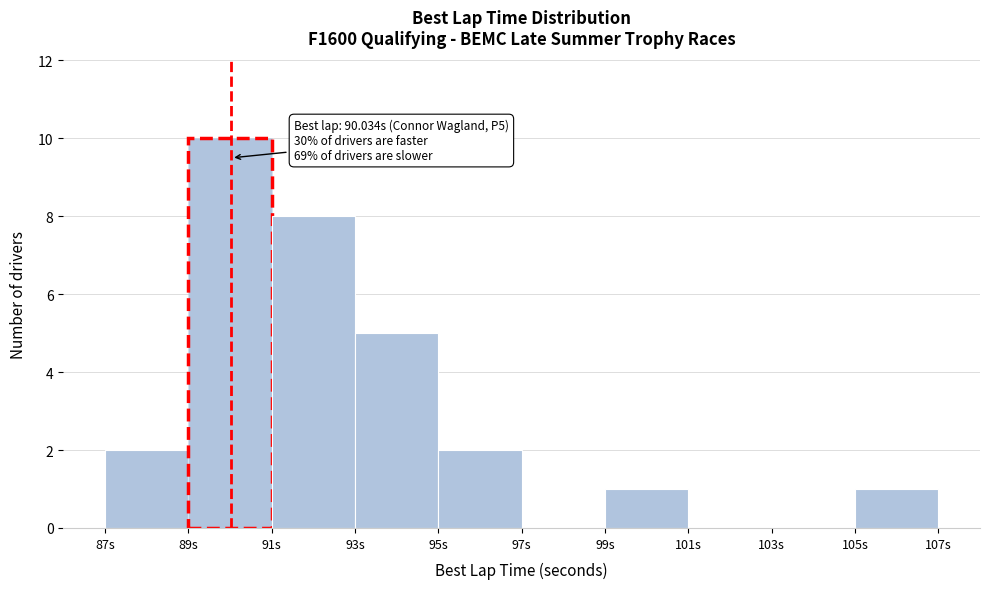

Over which range of the x-axis is the bar tallest?

89 to 91